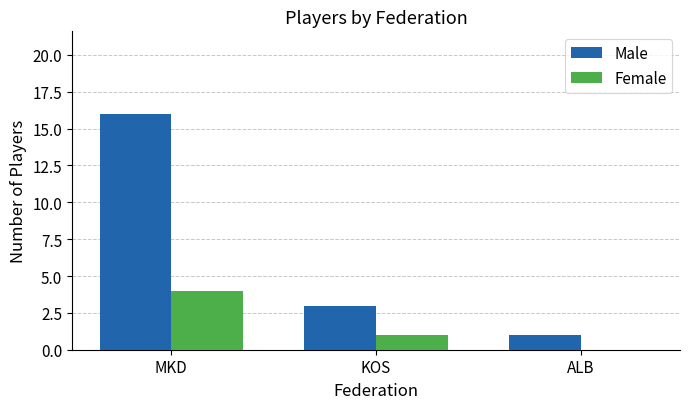

Between MKD and ALB, which series saw the biggest shift?

Male